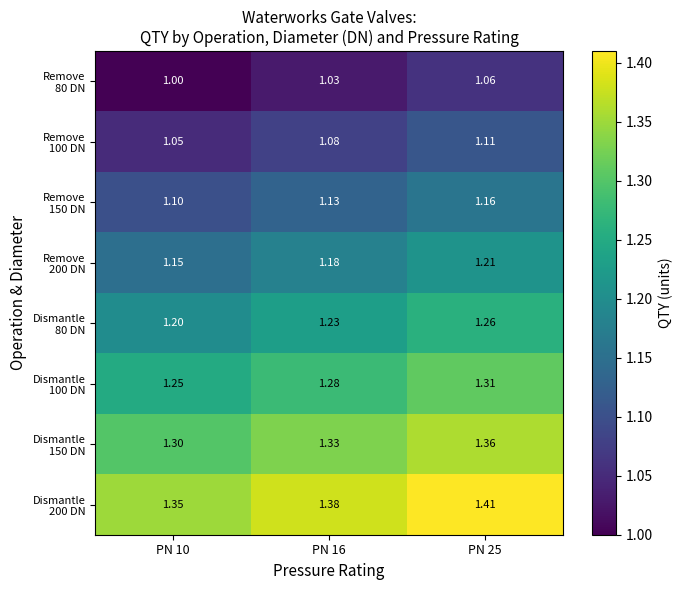

Which has a higher value, PN 16 or PN 25?

PN 25